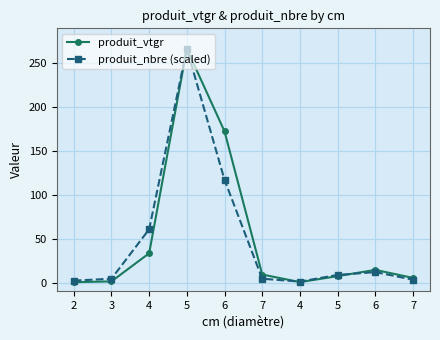

Reading left to right, what are all the values shown in this chart?

produit_vtgr: 0.4	1.3	33.4	266.7	172.4	9.1	0.5	7.3	14.4	5.3
produit_nbre (scaled): 2.2	4.3	60.7	266.7	117.1	4.3	1.1	8.7	11.9	3.3